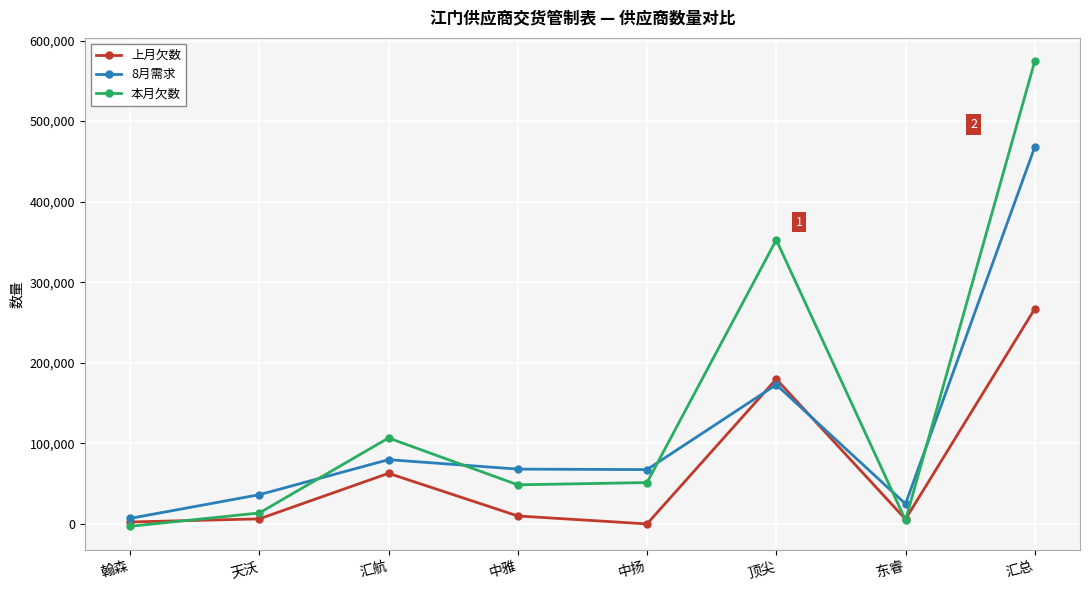

True or false: 本月欠数 and 8月需求 intersect in this chart.

True